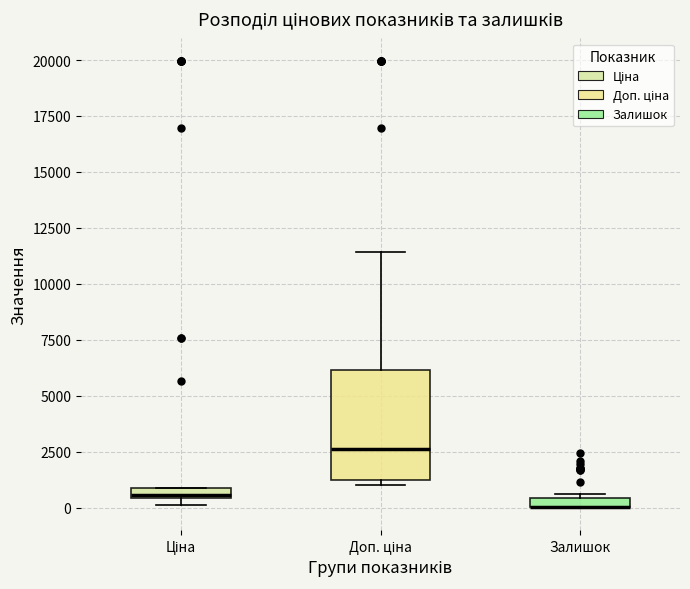

Where is the lower edge of the box for Залишок on the y-axis? The values are not printed on the chart, so give them approximately, as read against the axis.

0